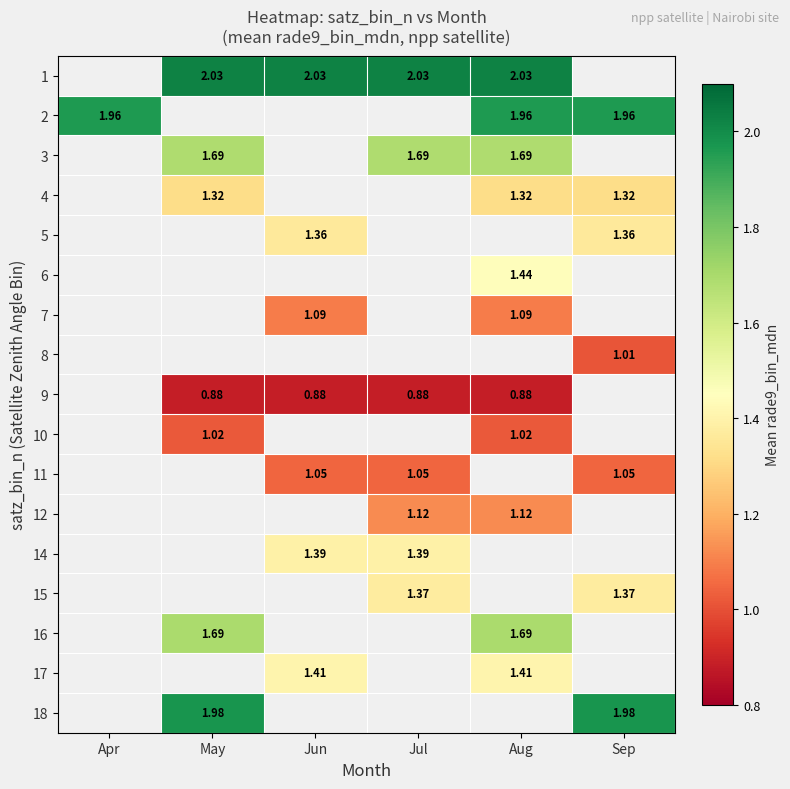

How many positive values does the 1 series have?

4